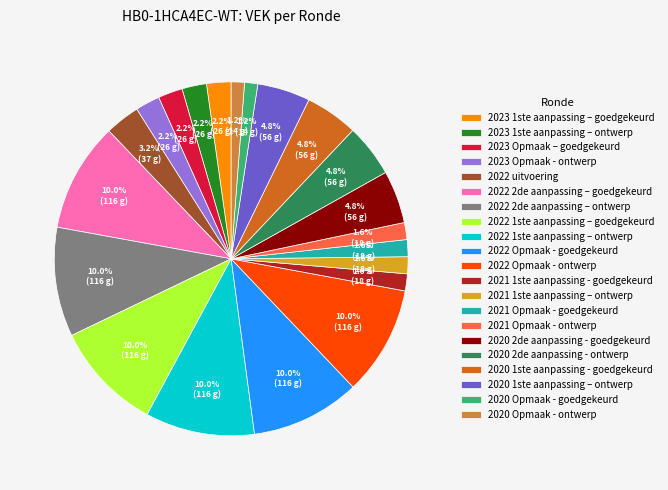

Do 2021 Opmaak - goedgekeurd and 2022 Opmaak - goedgekeurd together represent more than half of the pie?

No